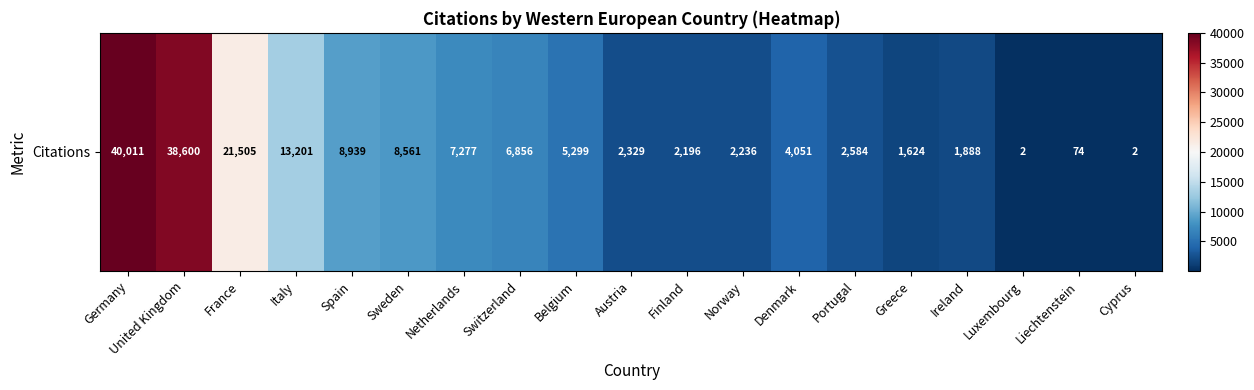

List the labels in order of value, smallest first.

Luxembourg, Cyprus, Liechtenstein, Greece, Ireland, Finland, Norway, Austria, Portugal, Denmark, Belgium, Switzerland, Netherlands, Sweden, Spain, Italy, France, United Kingdom, Germany